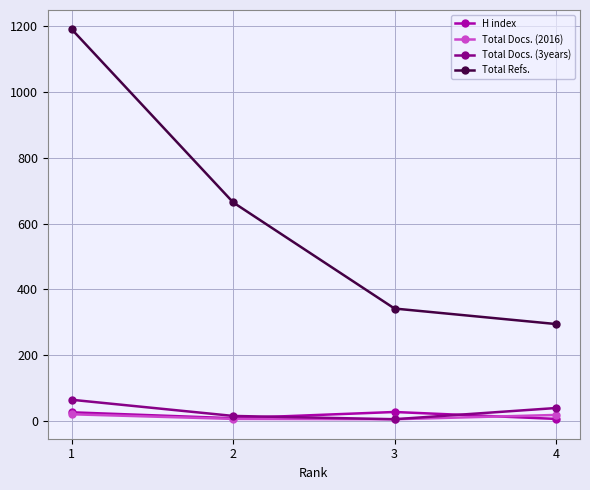

What is the sum of all Total Docs. (3years) values?

127